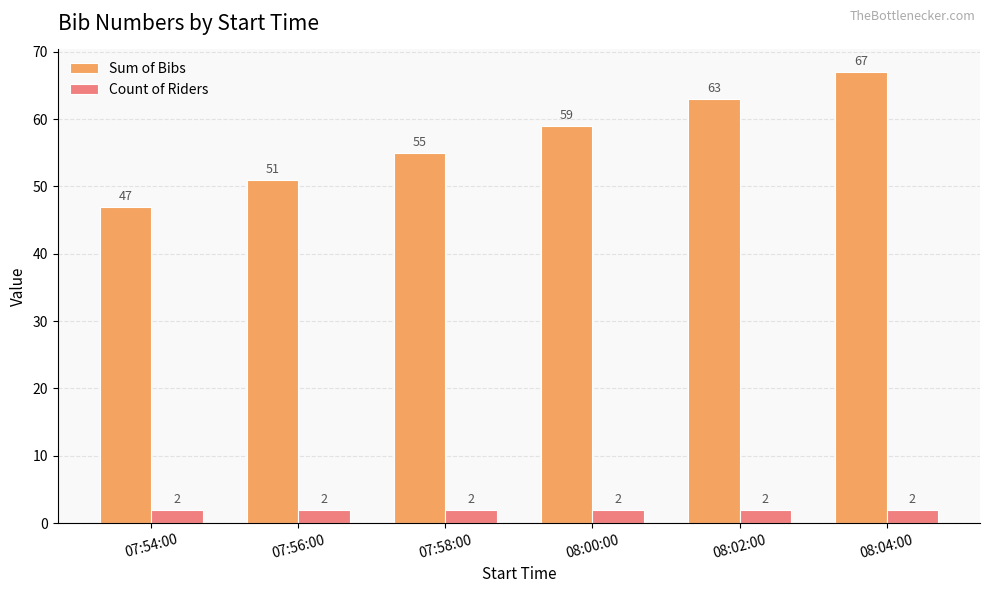

Reading left to right, transcribe all the data shown in this chart.

Sum of Bibs: 07:54:00=47	07:56:00=51	07:58:00=55	08:00:00=59	08:02:00=63	08:04:00=67
Count of Riders: 07:54:00=2	07:56:00=2	07:58:00=2	08:00:00=2	08:02:00=2	08:04:00=2